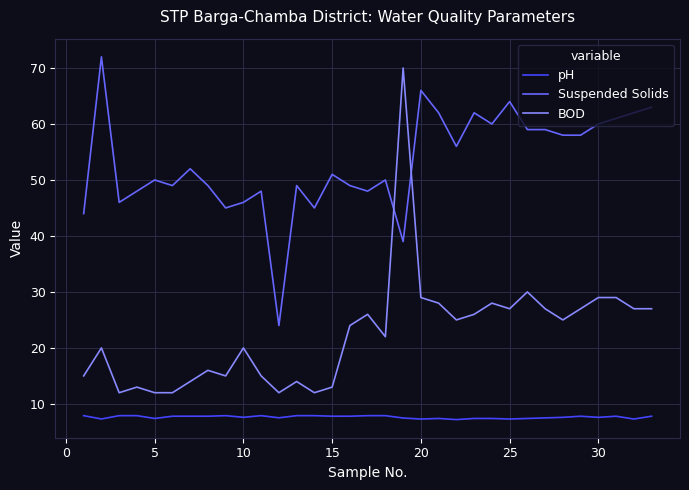

True or false: BOD and pH cross at least once.

False